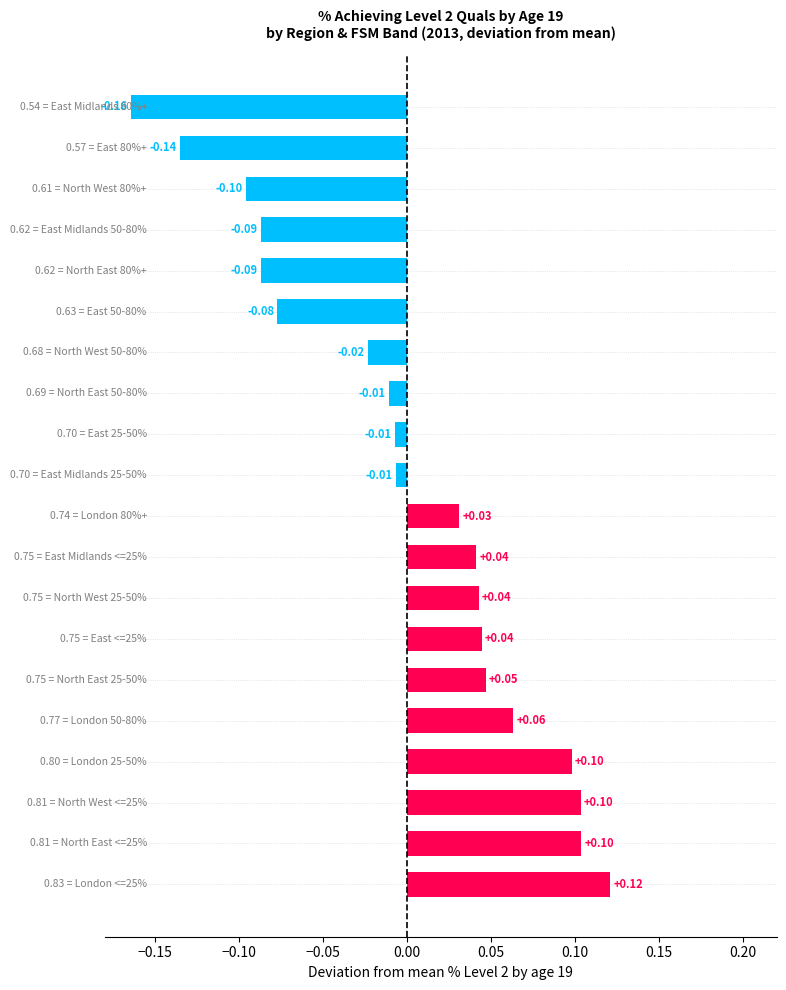

What is the difference between the second highest and minimum values?

0.3